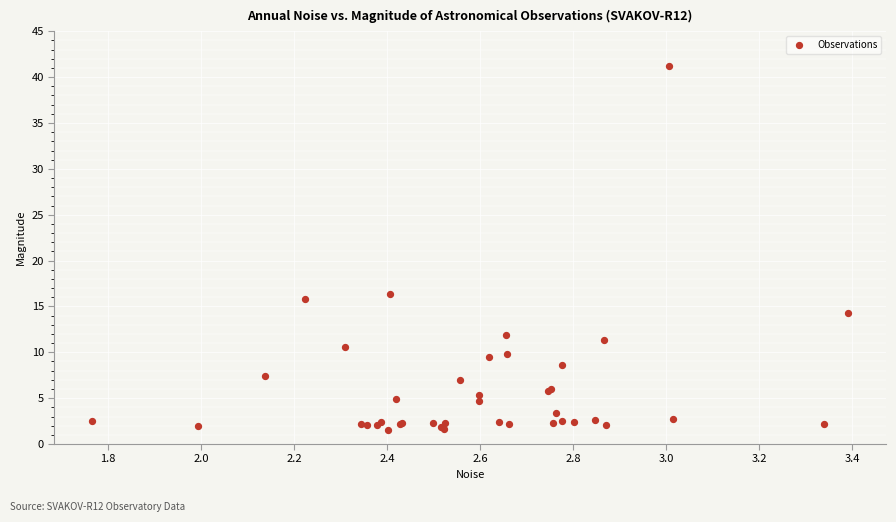

What Y value in the scatter plot is closest to 21?

16.3